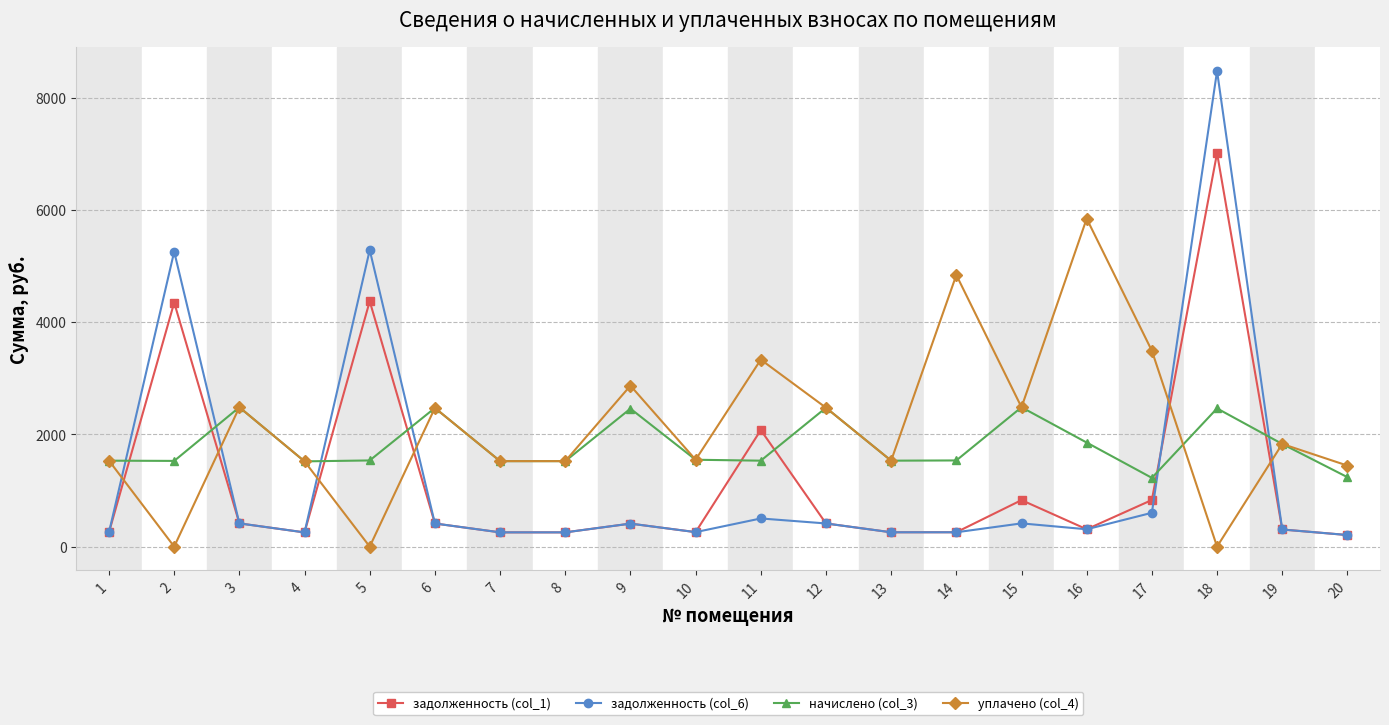

At which category is the sum across all series the highest?

18